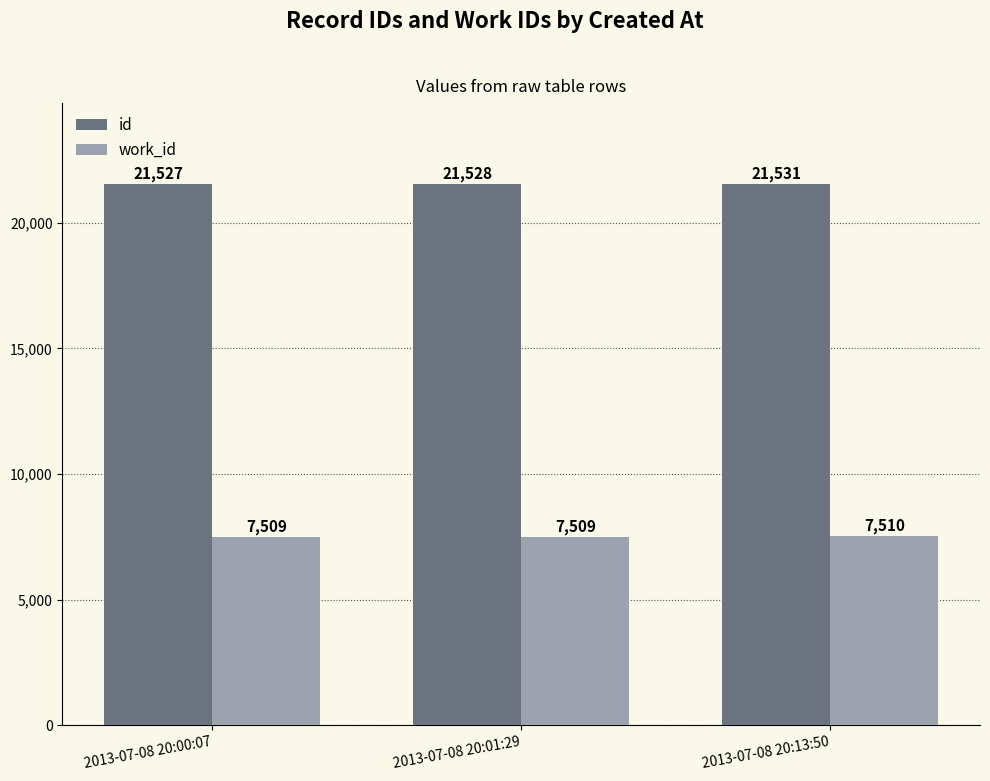

What is the label of the 2nd bar from the left?

2013-07-08 20:01:29